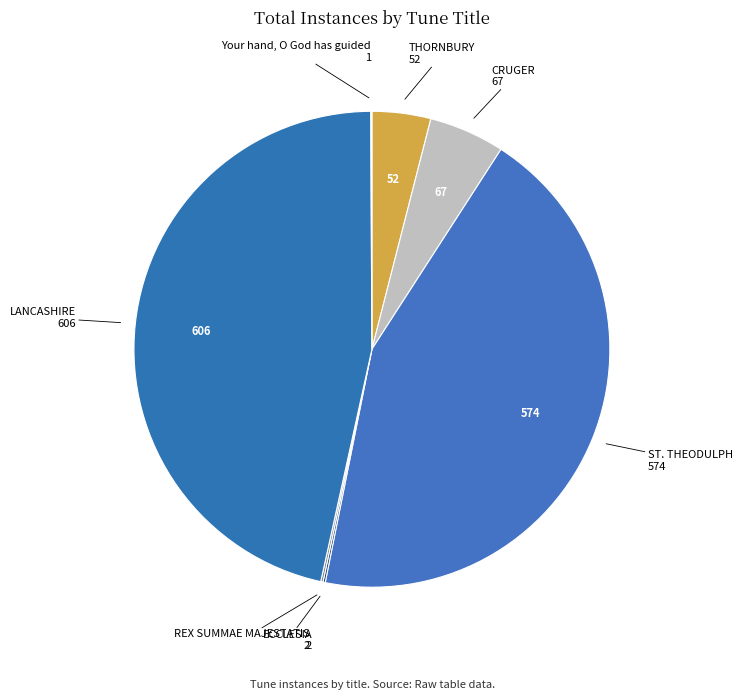

Is there a majority slice in this chart?

No